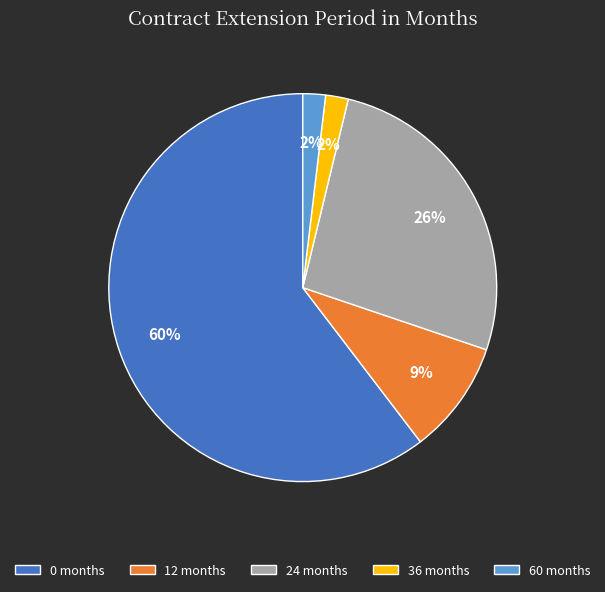

The 0 slice represents 73% of the pie. True or false?

False